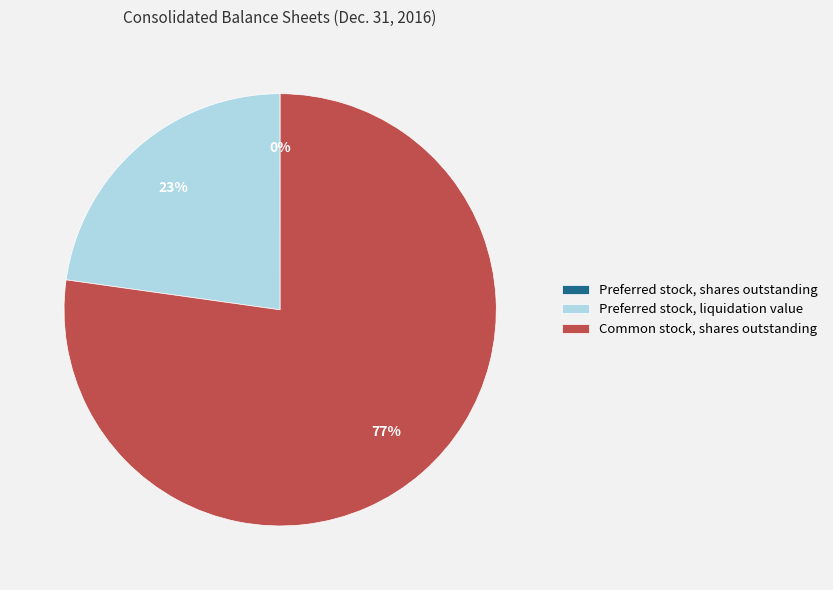

Is it true that Common stock, shares outstanding is 91% of the pie?

False